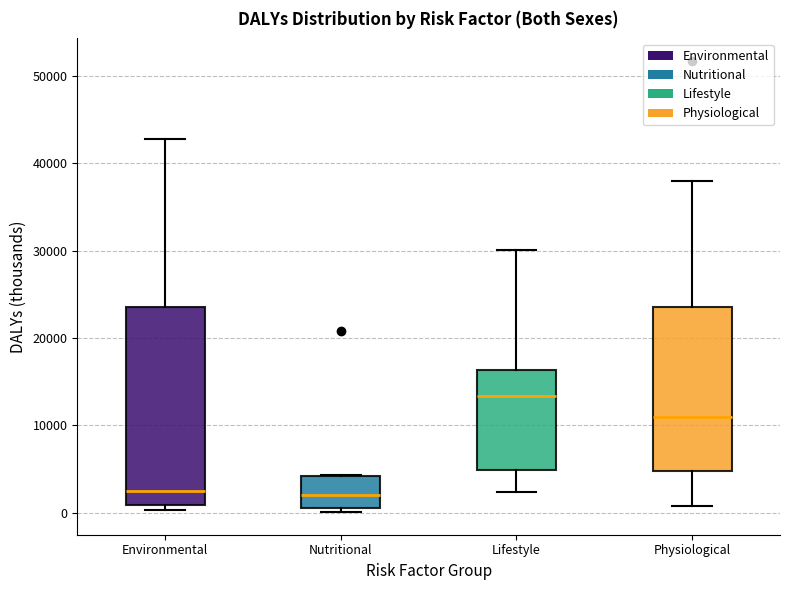

Which box is the tallest, from its lower edge to its upper edge?

Environmental